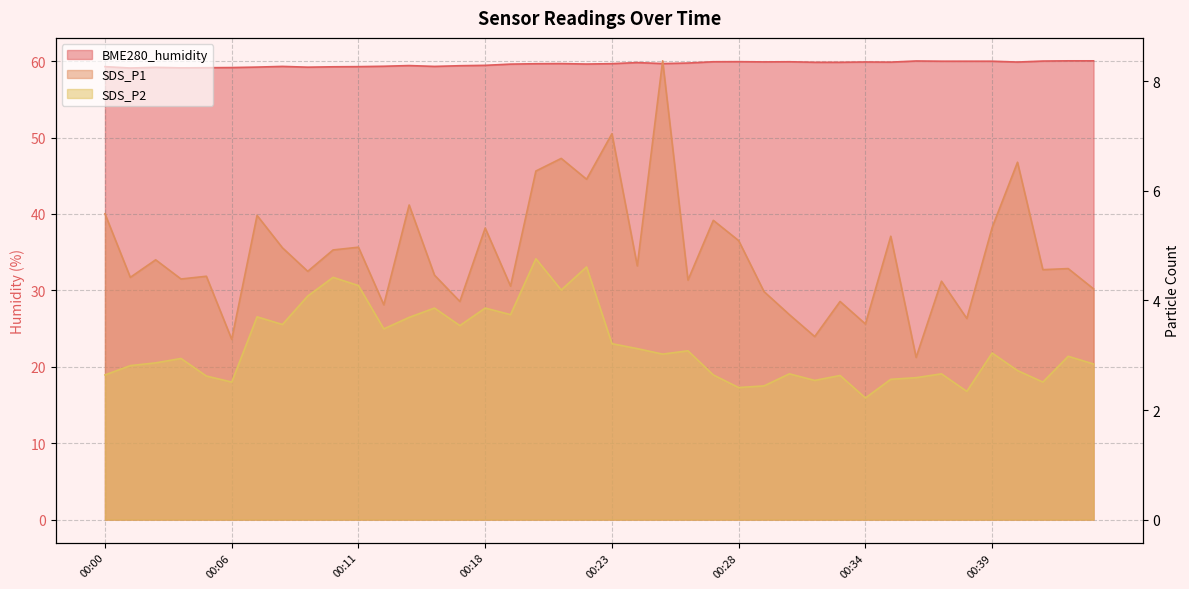

The value of SDS_P2 at 00:40 is 4.4. True or false?

False